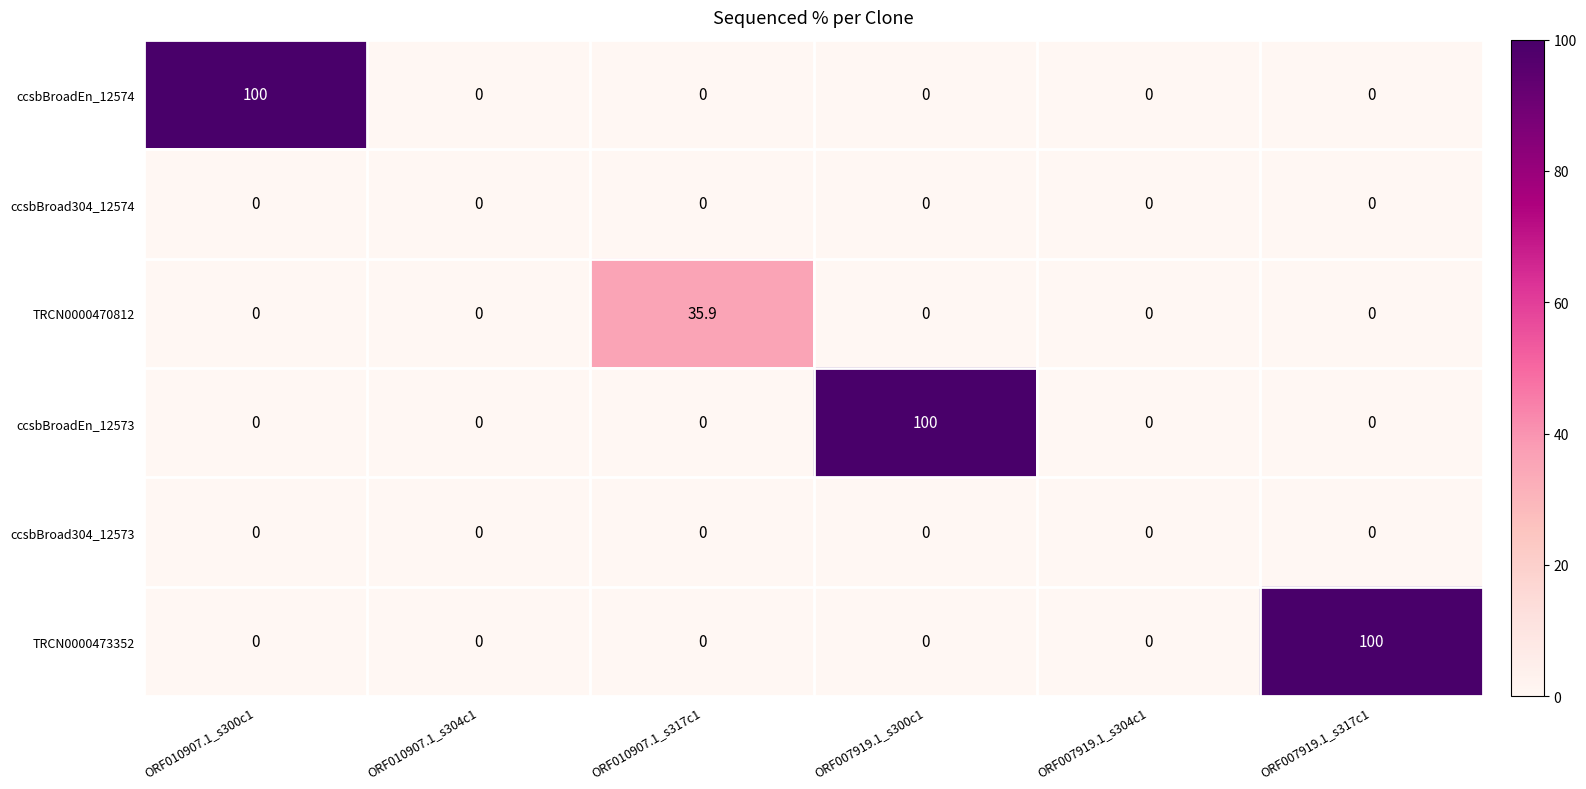

Which series changed the most between ORF010907.1_s317c1 and ORF007919.1_s304c1?

TRCN0000470812